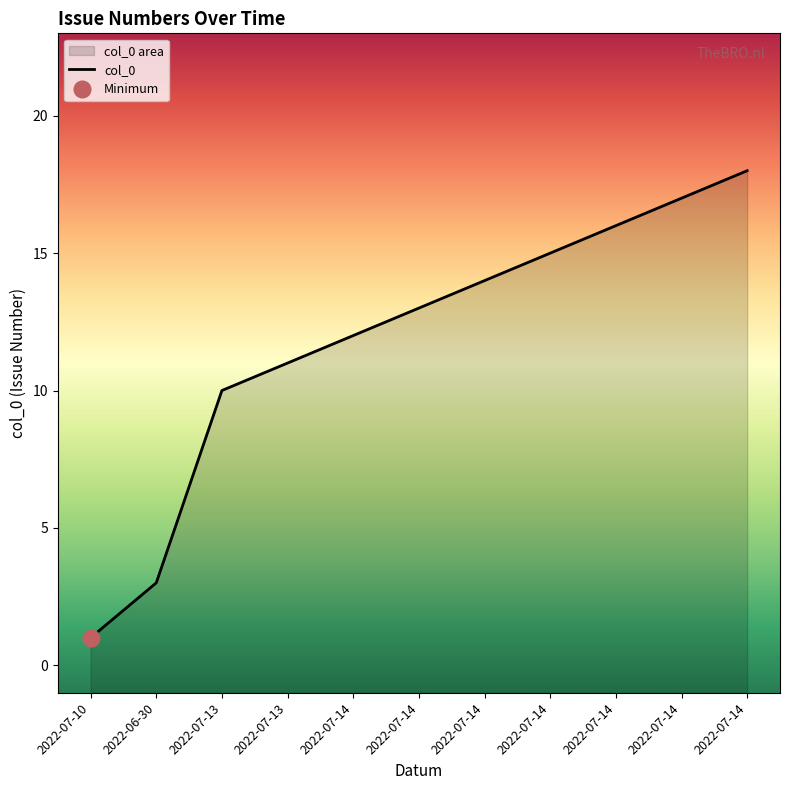

What is the average value?

12